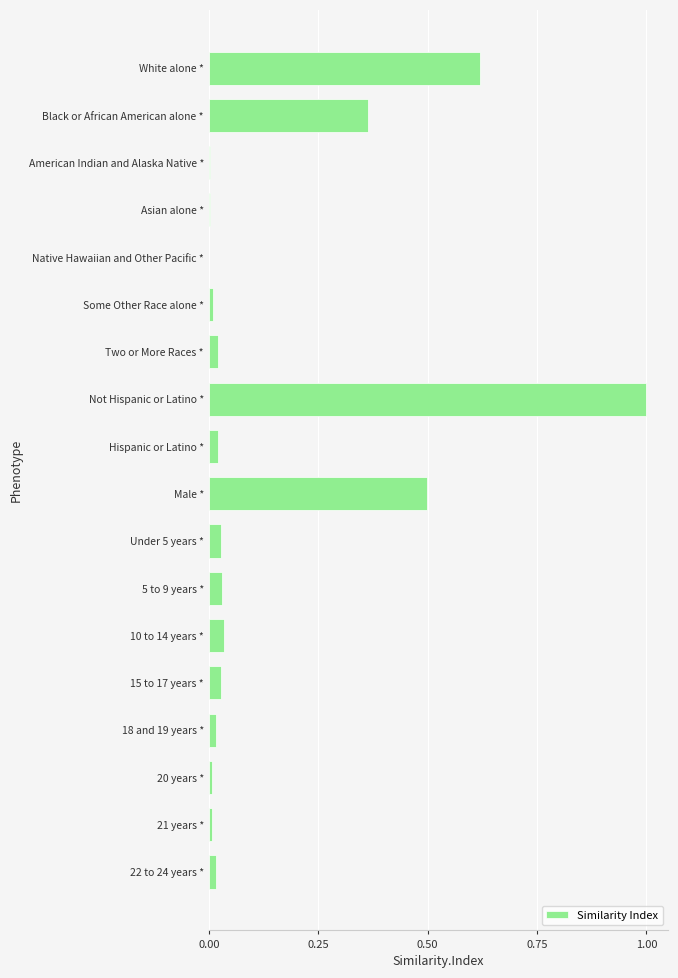

What is the maximum value shown in the chart?

1.0